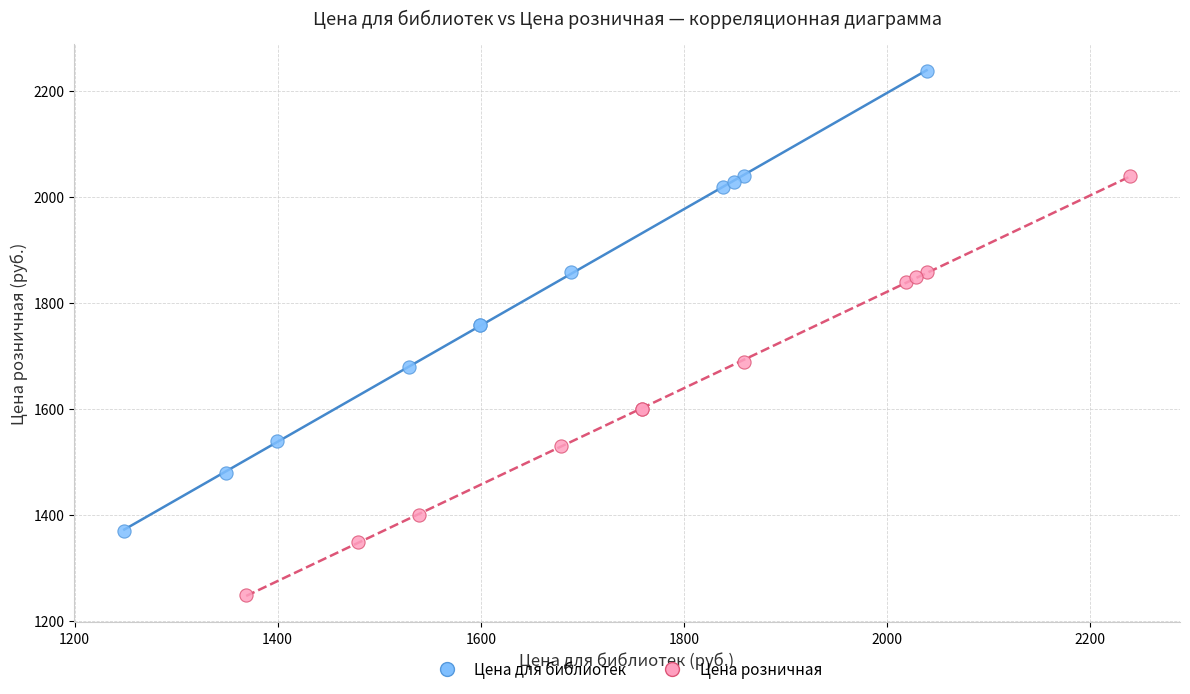

Which series contains the highest Y value?

Цена для библиотек